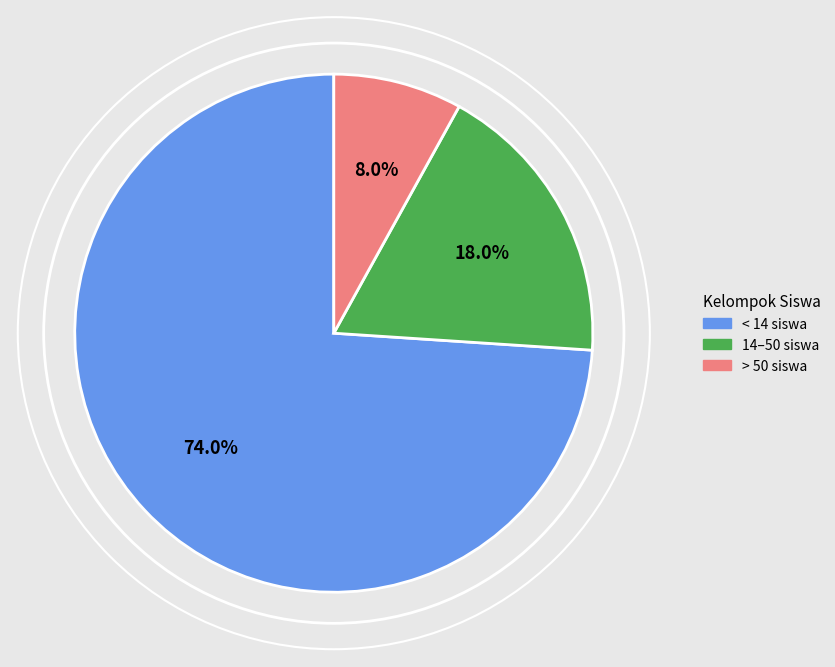

Is there any slice that represents more than half of the pie?

Yes